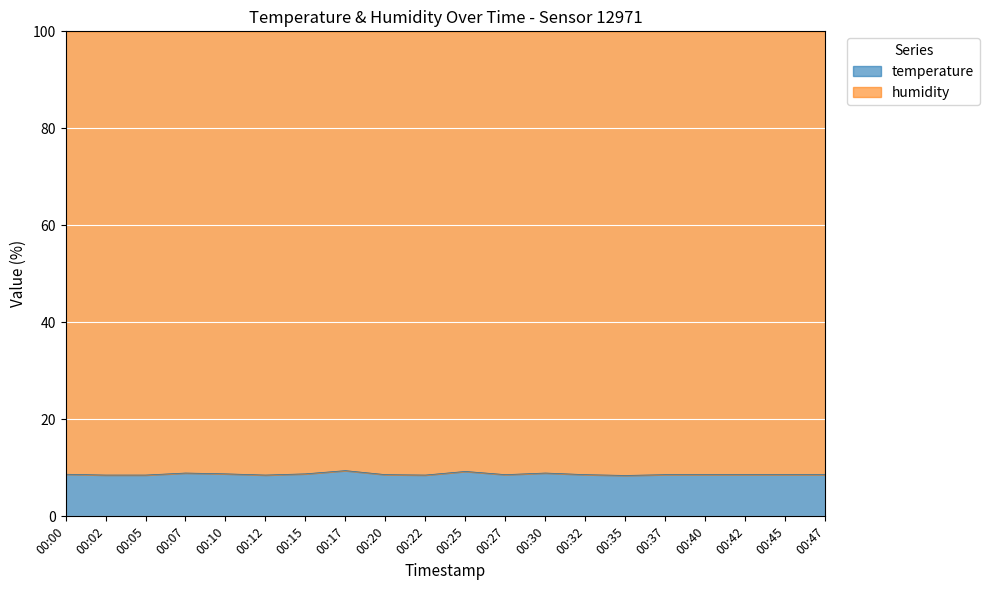

True or false: the data shows 13.6 at 00:05.

False